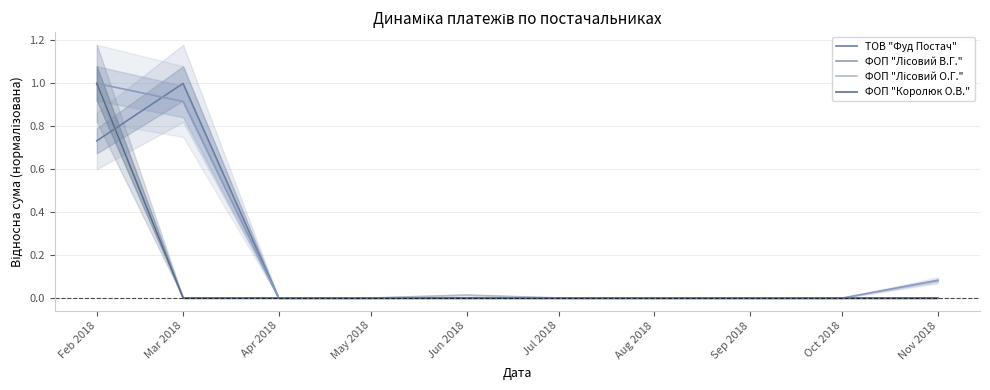

Where is ФОП "Королюк О.В." nearest to the value 0?

Mar 2018